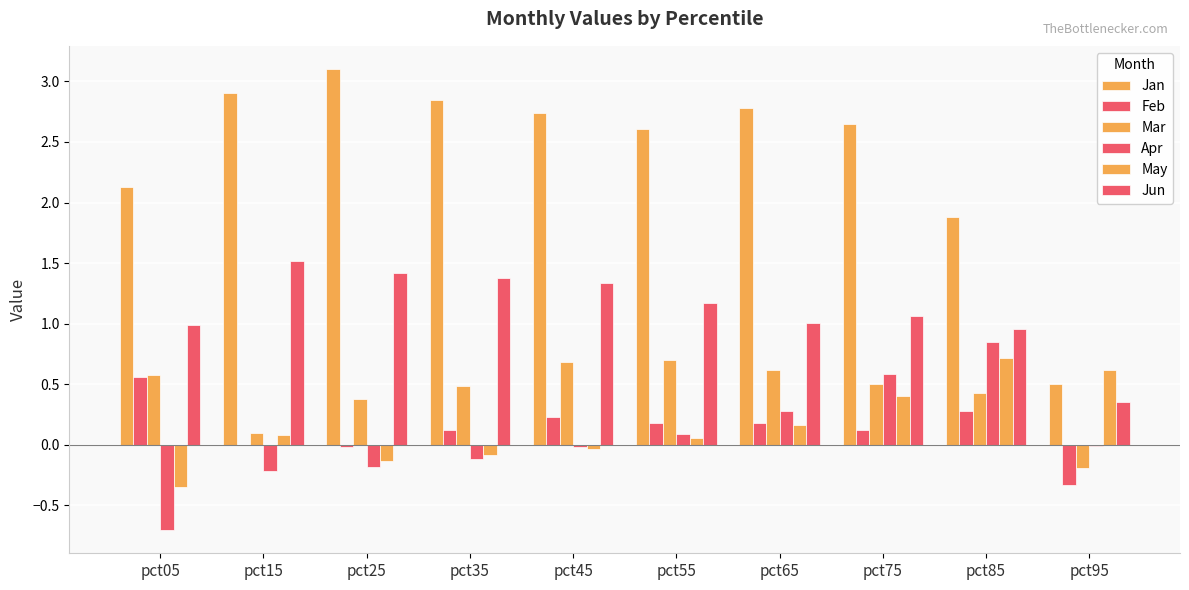

Are the bars horizontal?

No